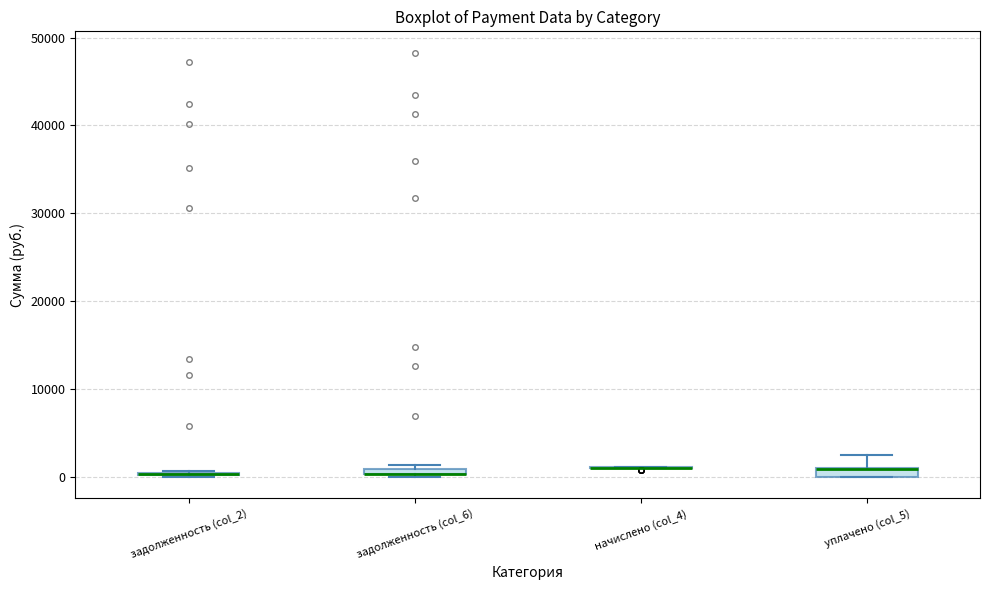

Where is the upper edge of the box for задолженность (col_6) on the y-axis? The values are not printed on the chart, so give them approximately, as read against the axis.

1000